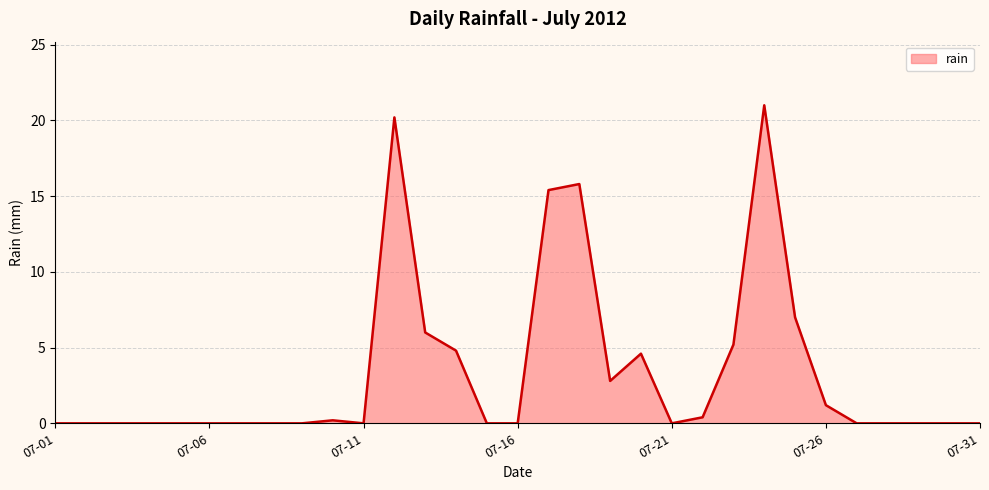

How many lines are shown in the chart?

1